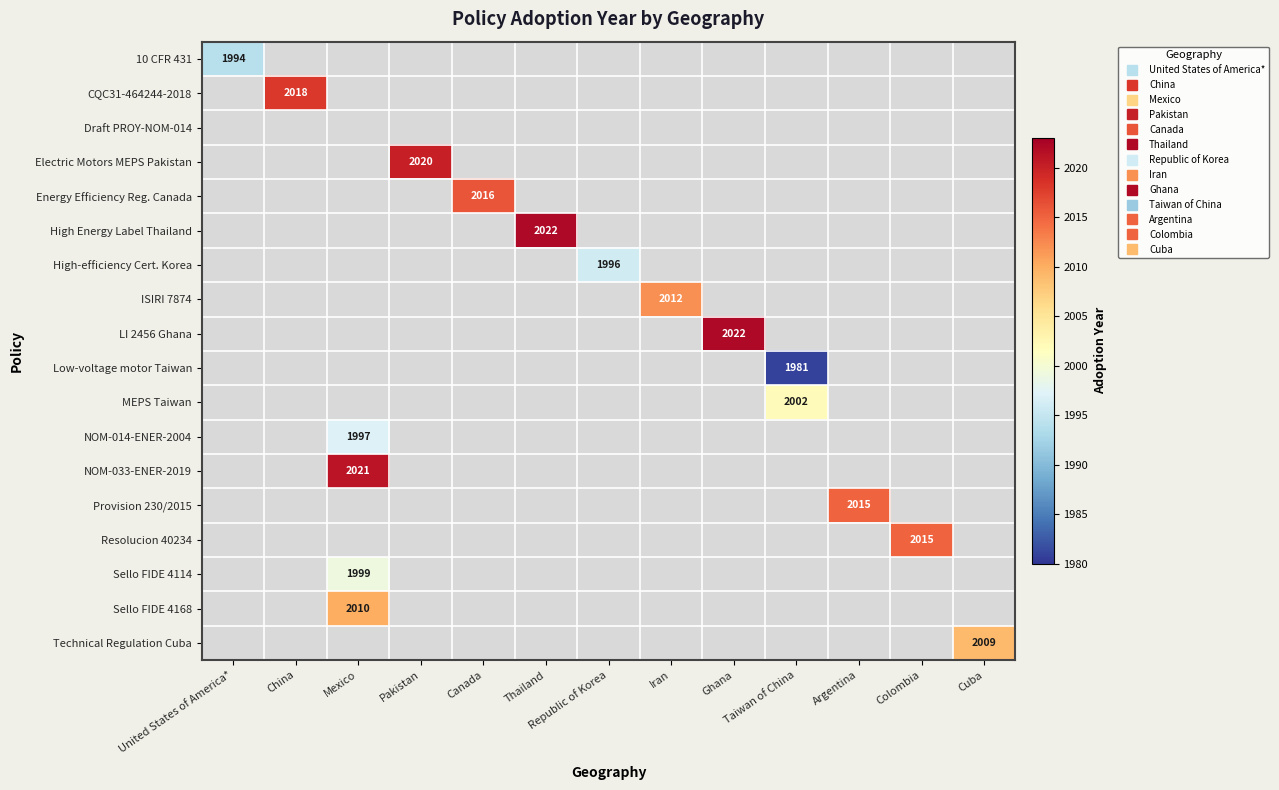

The value of NOM-033-ENER-2019 at Mexico is 2642. True or false?

False